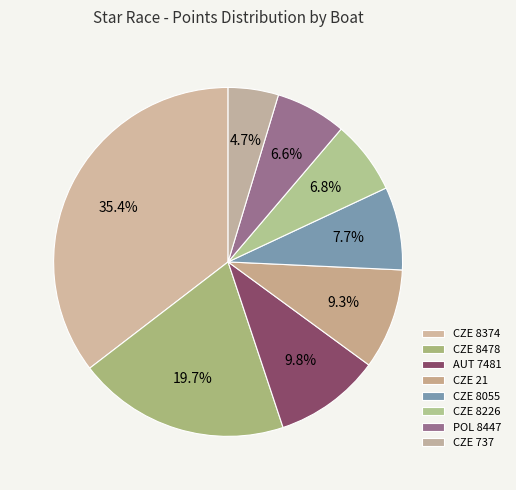

Count the number of slices in the pie.

8